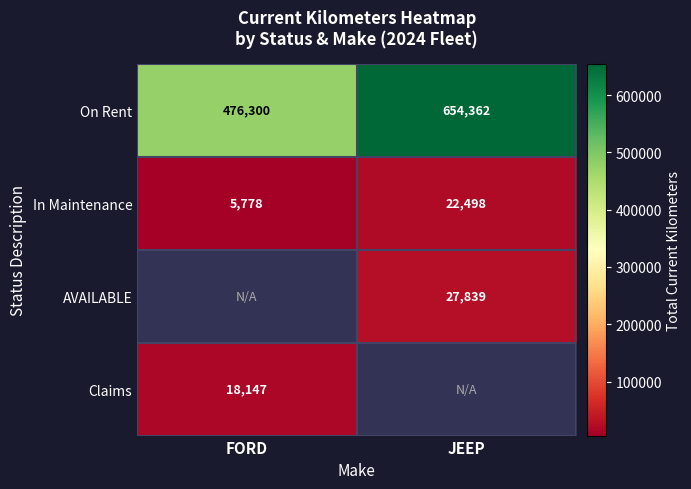

Where is In Maintenance nearest to the value 14138?

FORD